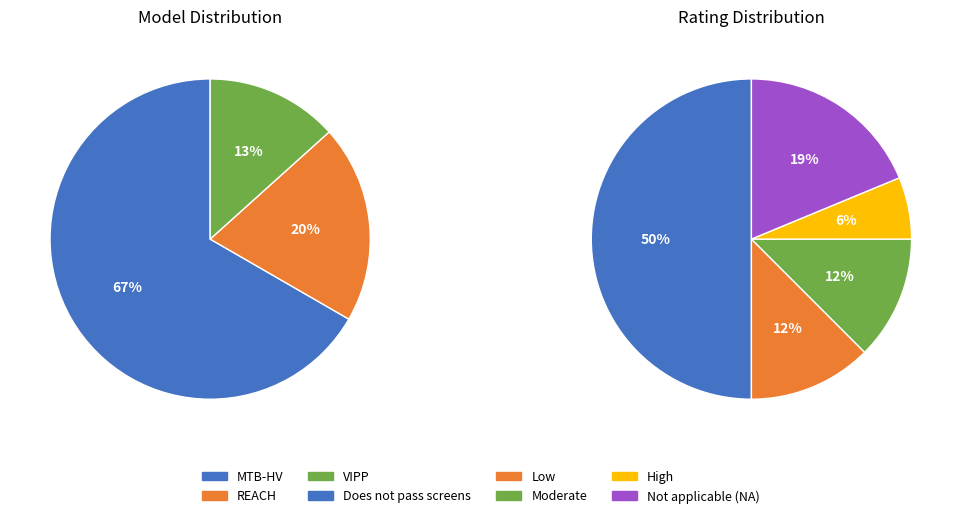

Is it true that Video-Feedback Intervention to promote Positive Parenting (VIPP) is 1% of the pie?

False